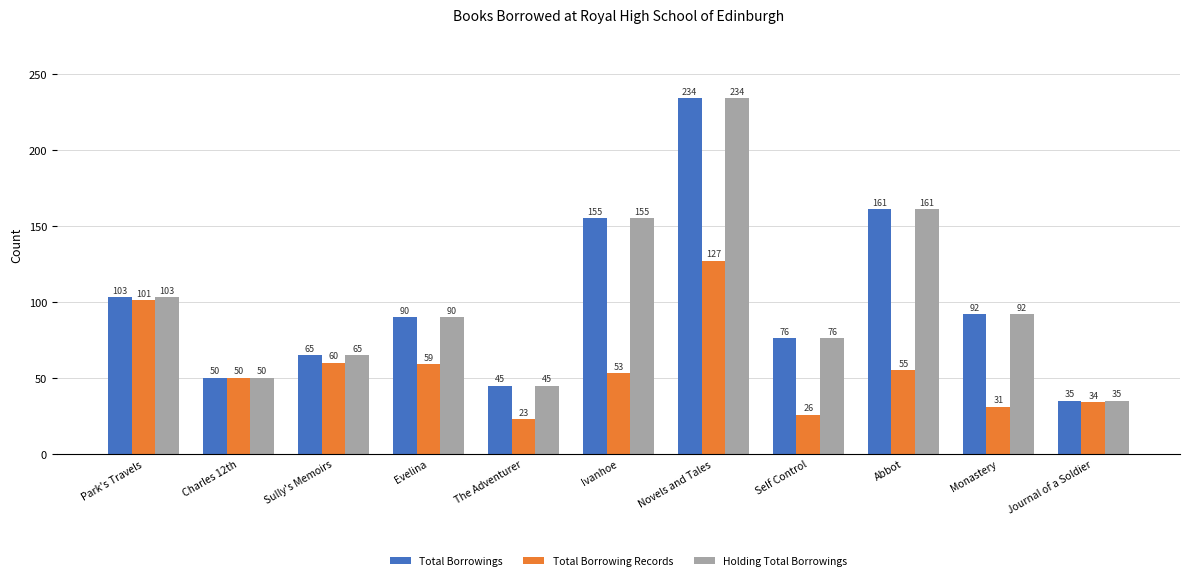

What is the sum of the Total Borrowing Records values at Ivanhoe and Park's Travels?

154